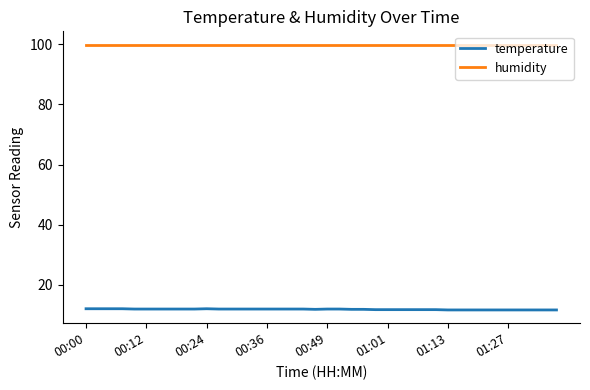

Which series has the largest range (max minus min)?

temperature